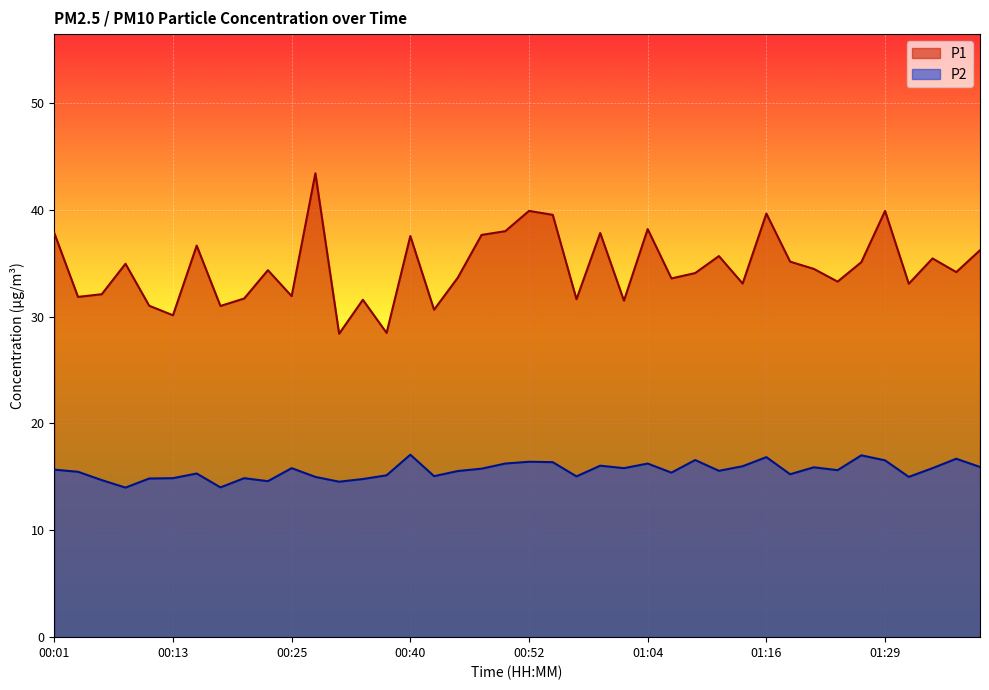

Which series changed the most between 01:12 and 01:21?

P1